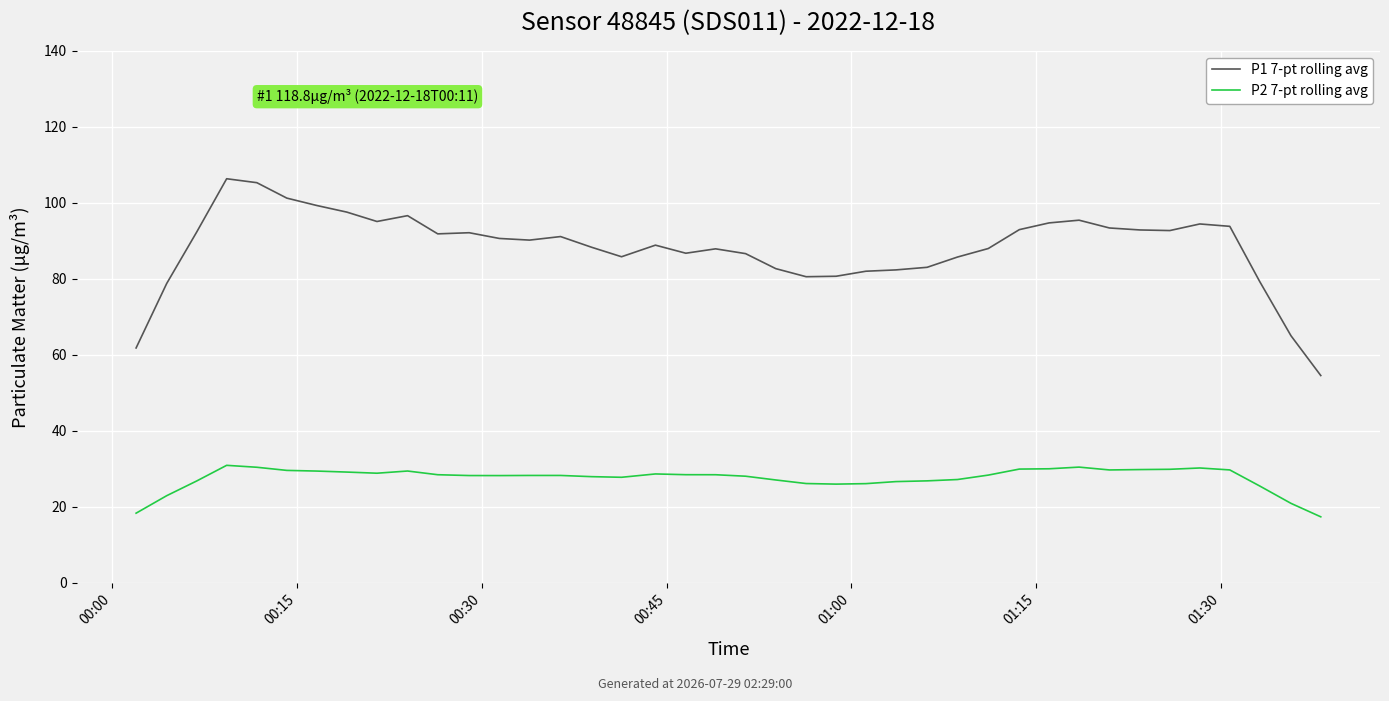

True or false: P1 7-pt rolling avg and P2 7-pt rolling avg intersect in this chart.

False